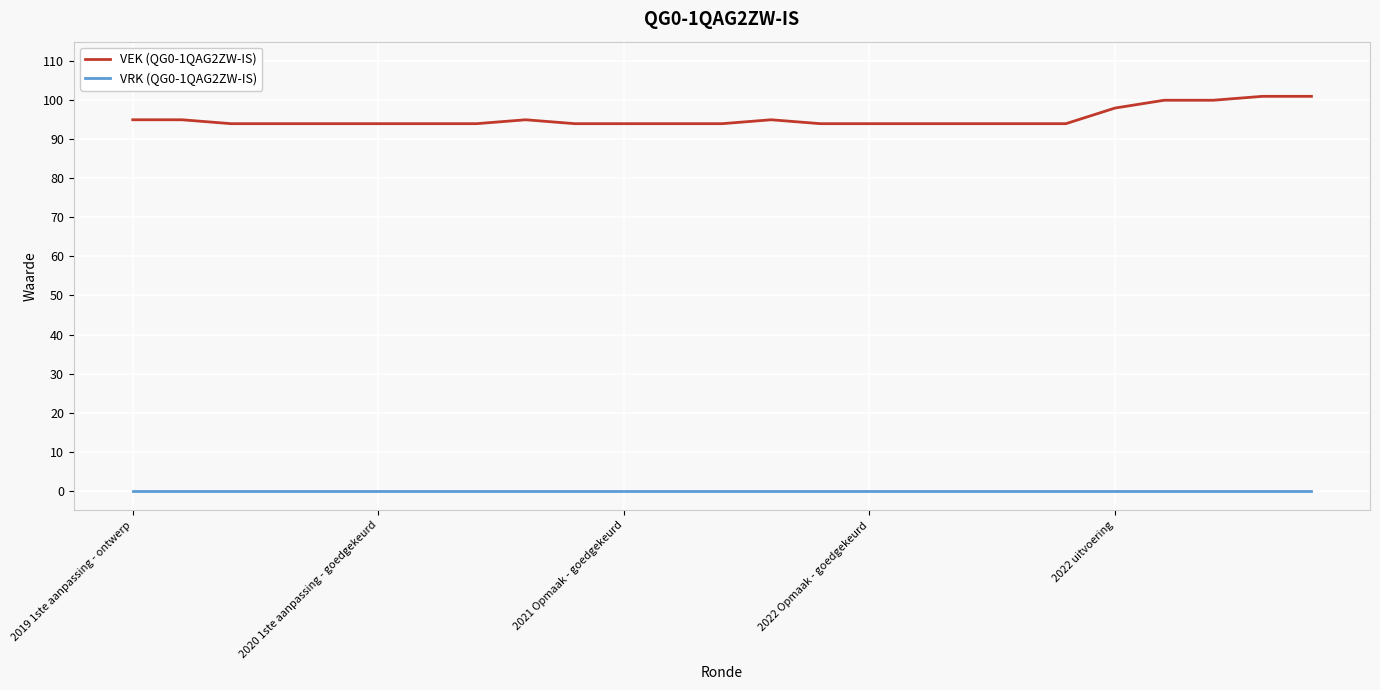

Which series has the largest total across all categories?

VEK (QG0-1QAG2ZW-IS)